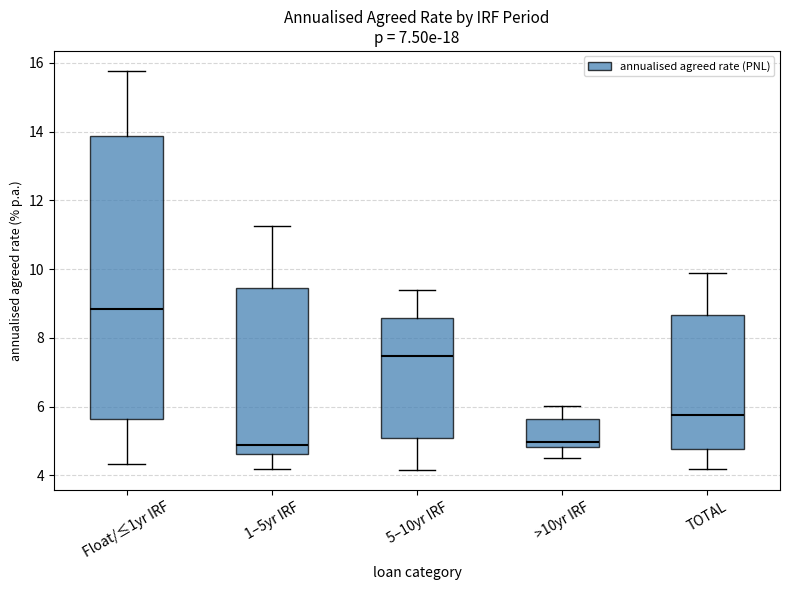

Where does the upper whisker of the box for >10yr IRF end on the y-axis? The values are not printed on the chart, so give them approximately, as read against the axis.

6.0